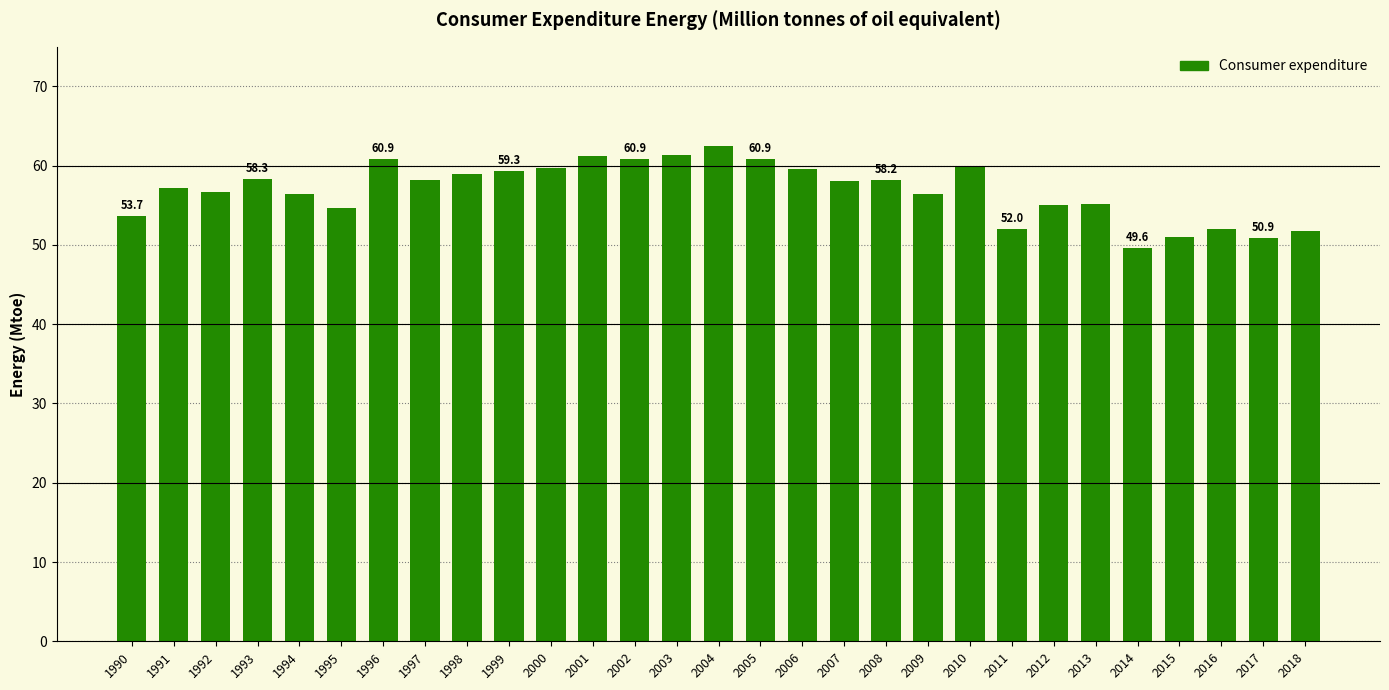

What value does the data have at 1992?

56.7